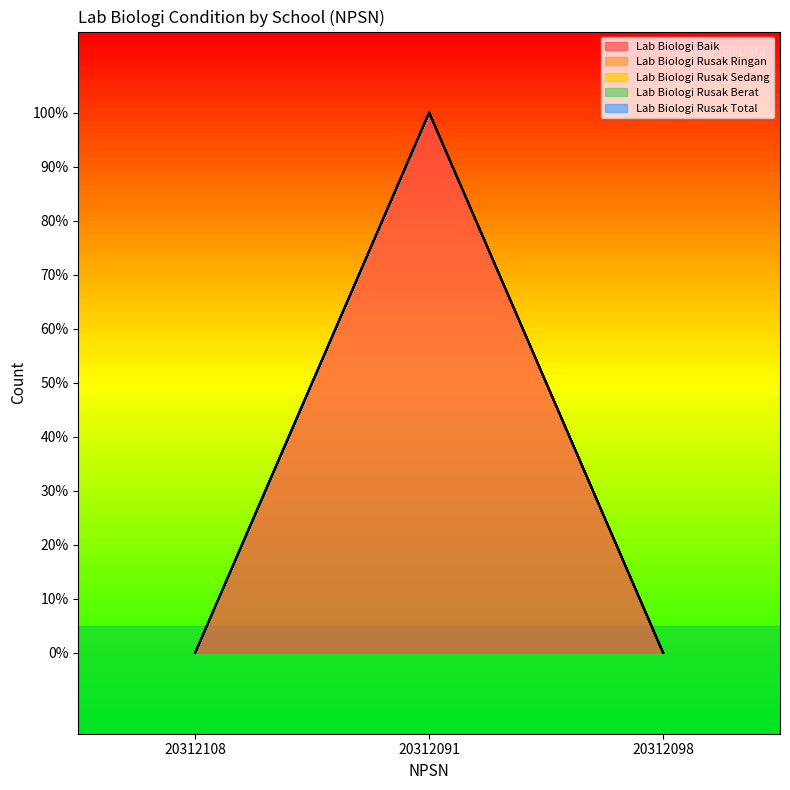

Is the value of Lab Biologi Rusak Ringan at 20312098 greater than the value of Lab Biologi Rusak Berat at 20312098?

No